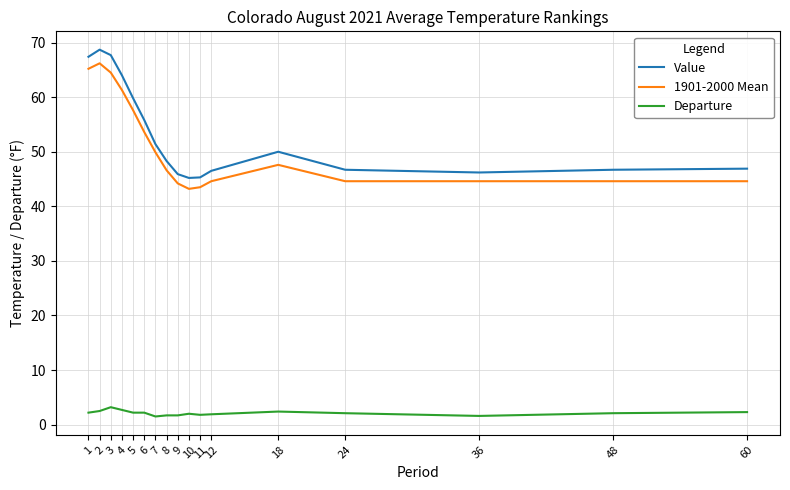

What is the highest value of the Departure series?

3.2